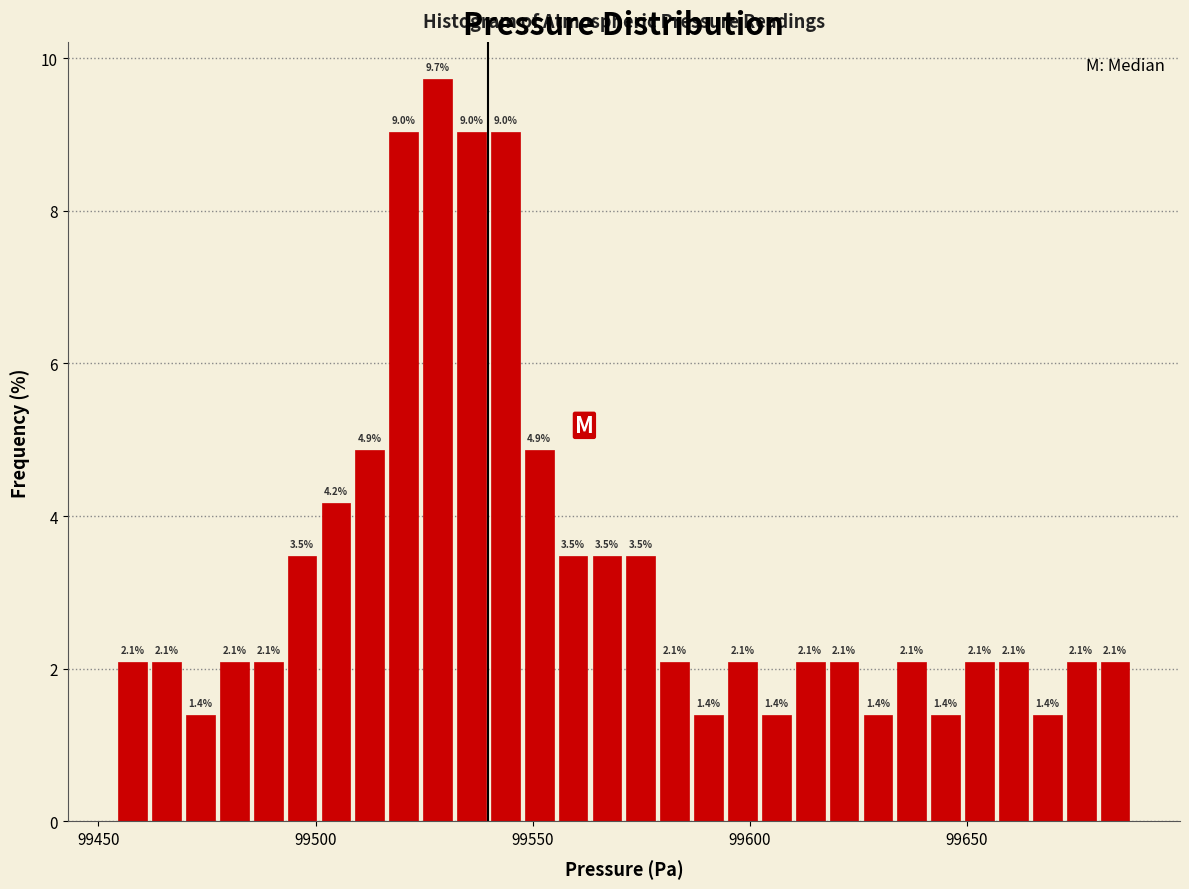

Read against the x-axis, roughly where is the centre of the tallest bar?

99530